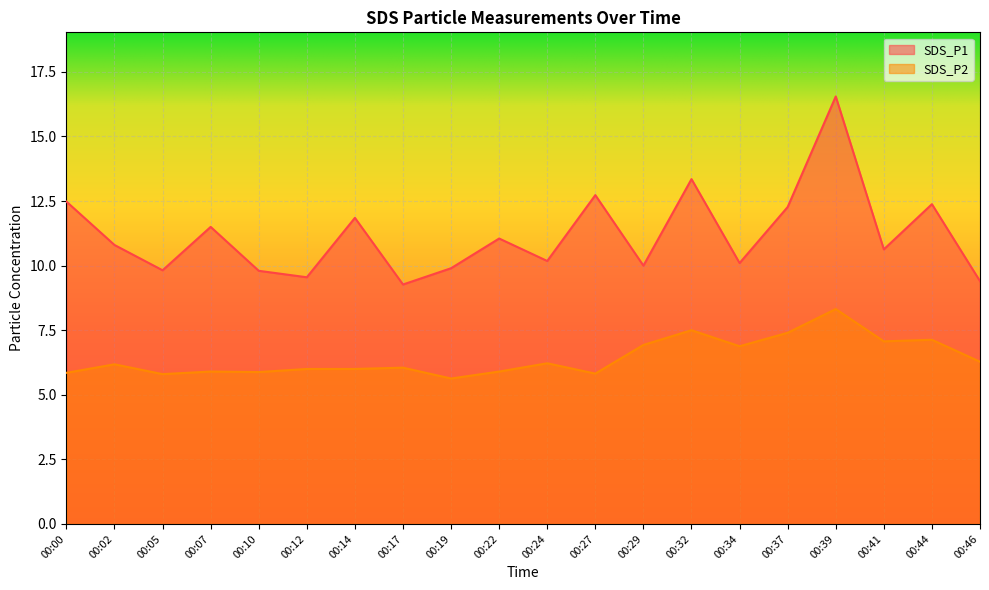

At which category does the chart reach its peak across all series?

00:39